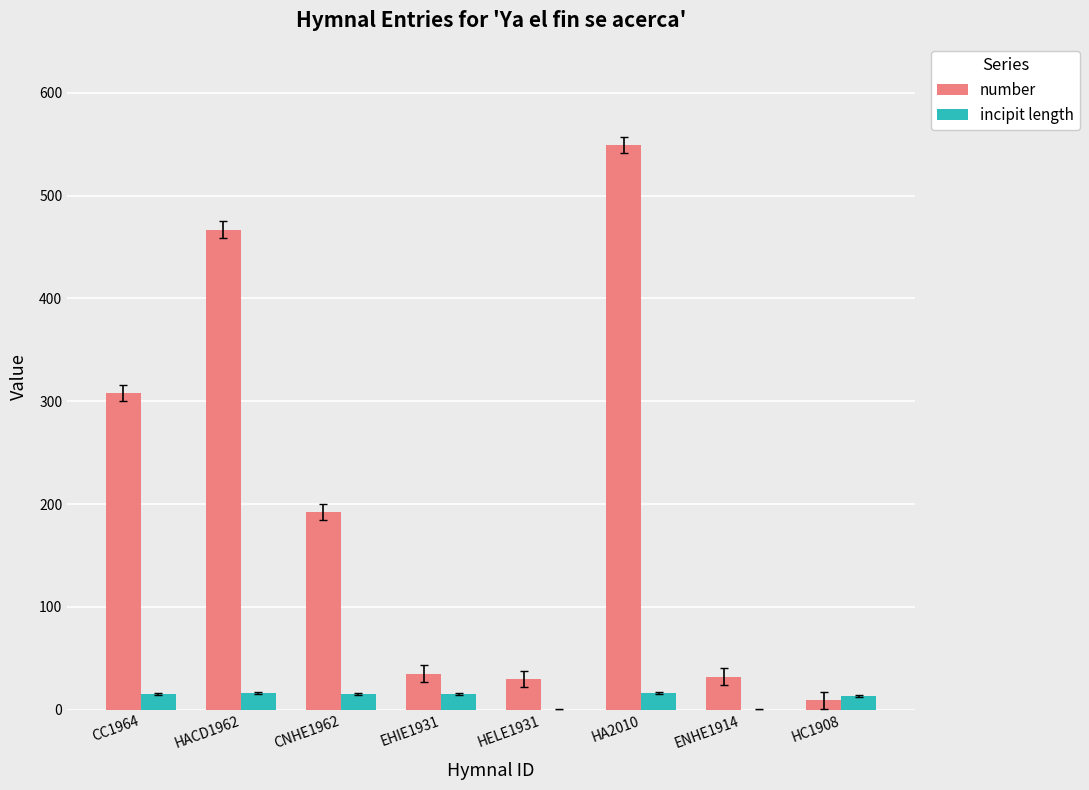

Are the bars grouped side by side (vs. stacked)?

Yes